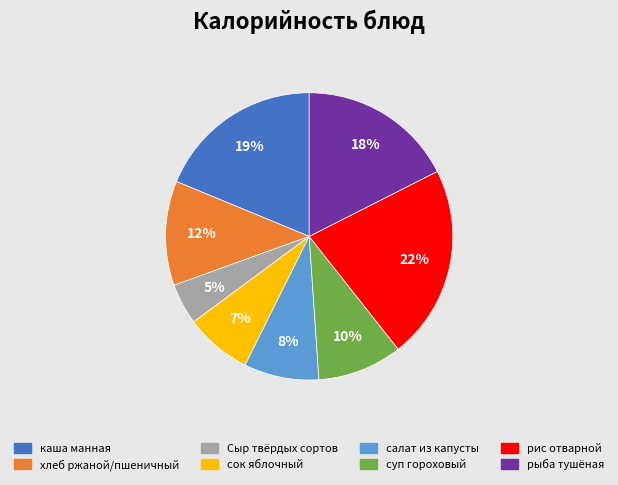

Which slice is the largest?

рис отварной